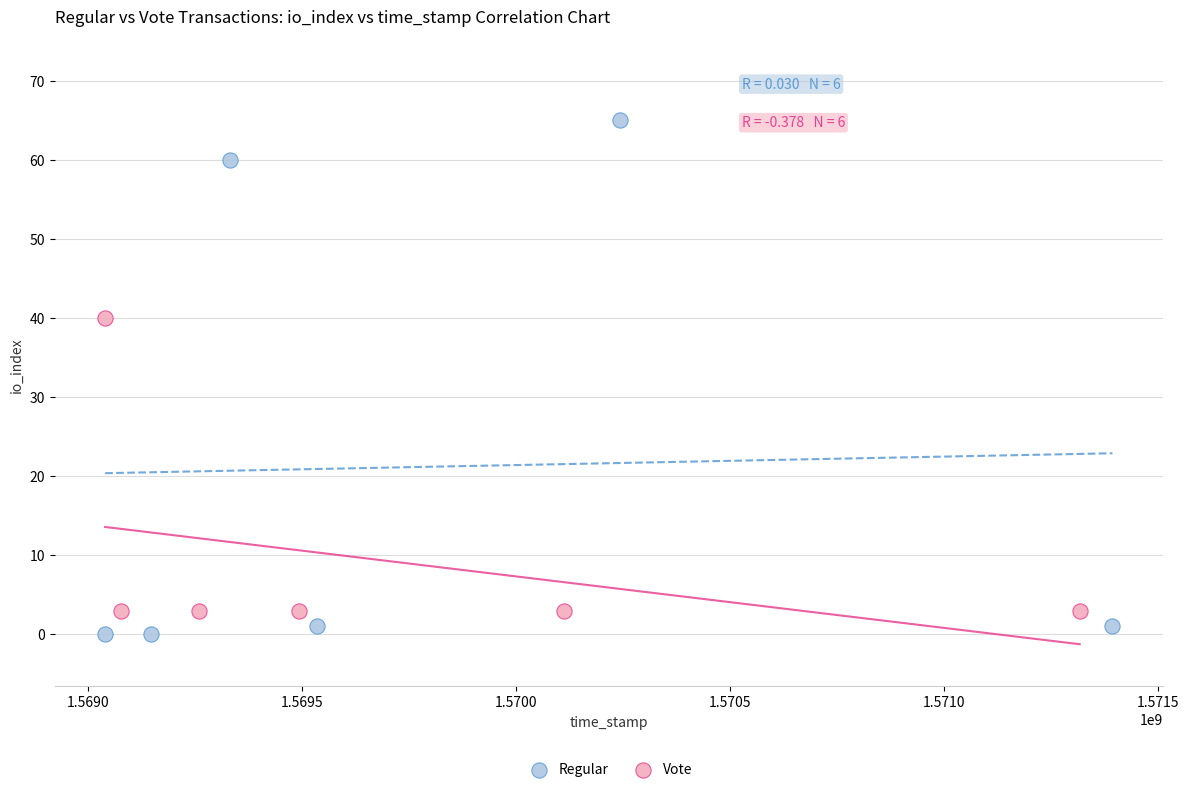

Which series contains the highest Y value?

Regular